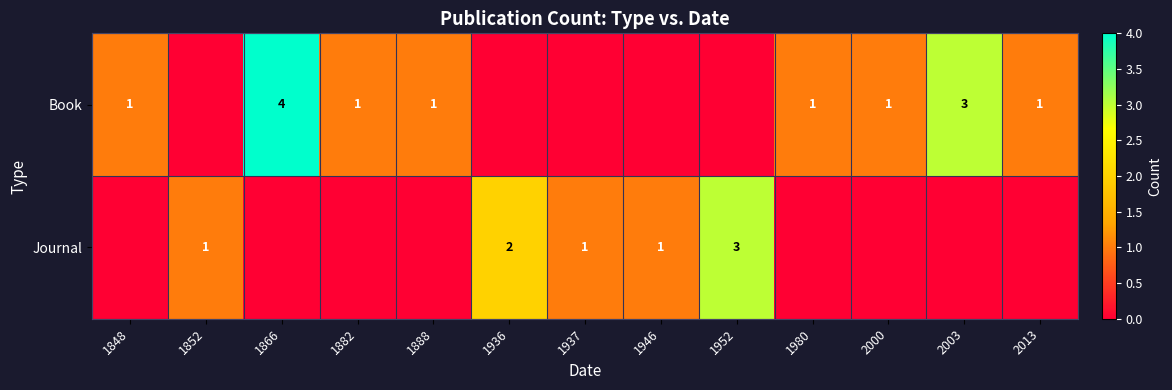

True or false: Book has a value of 1 at 2000.

True